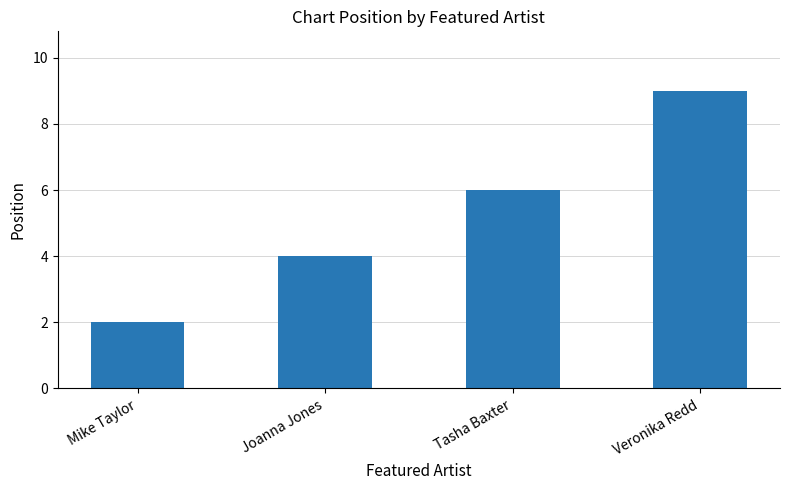

Is it true that the value at Tasha Baxter is 6?

True